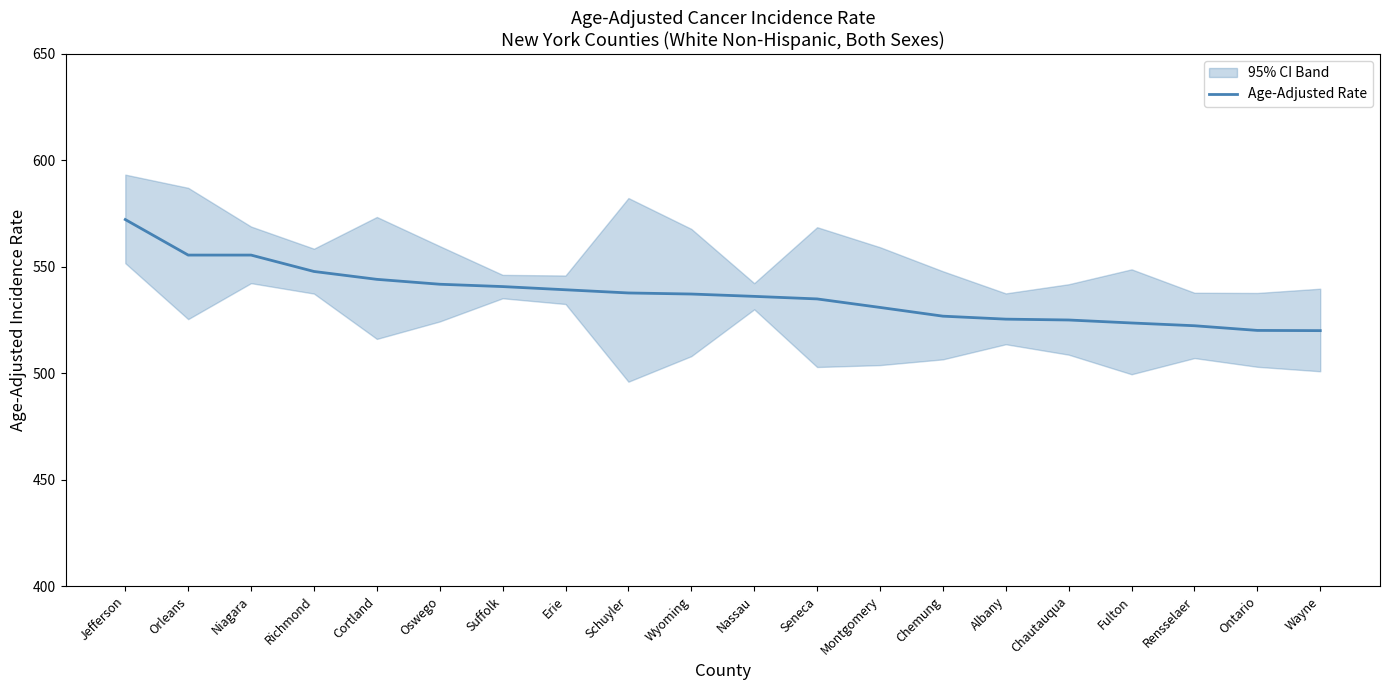

What is the difference between the maximum and second lowest values?

52.1